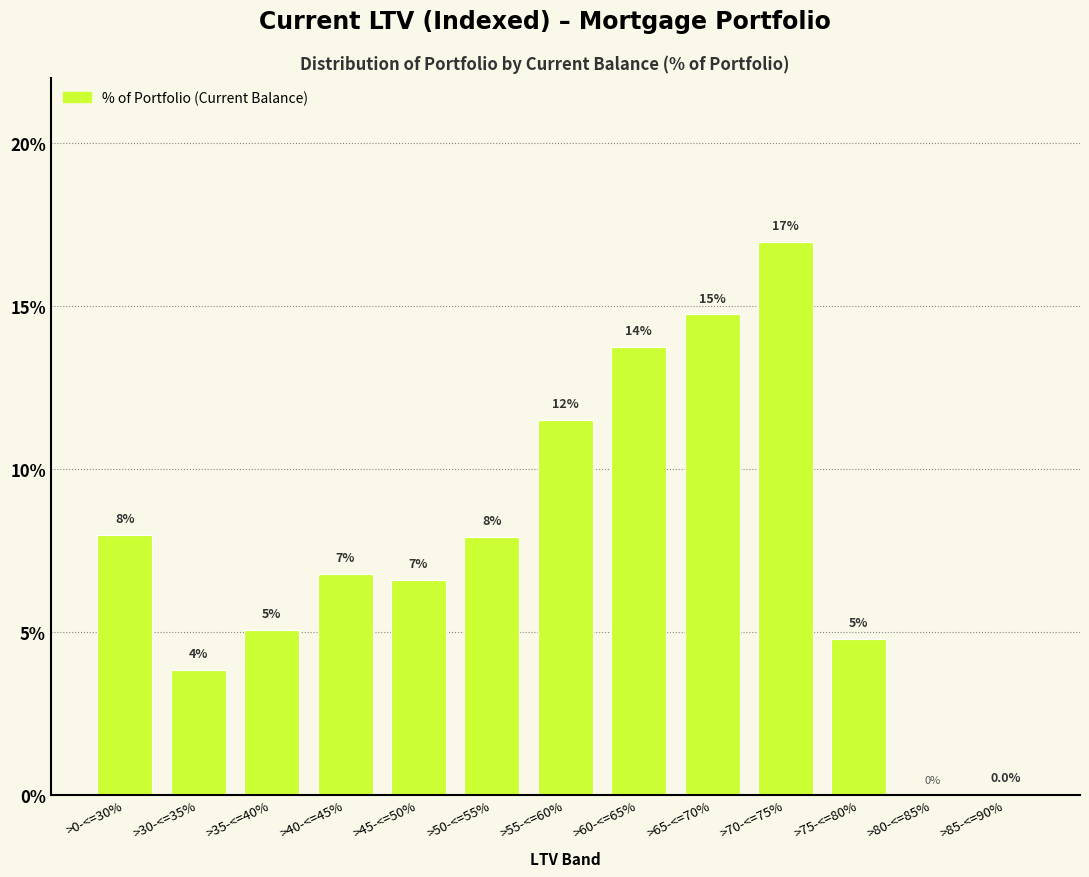

What value does the data have at >70-<=75%?

17.0